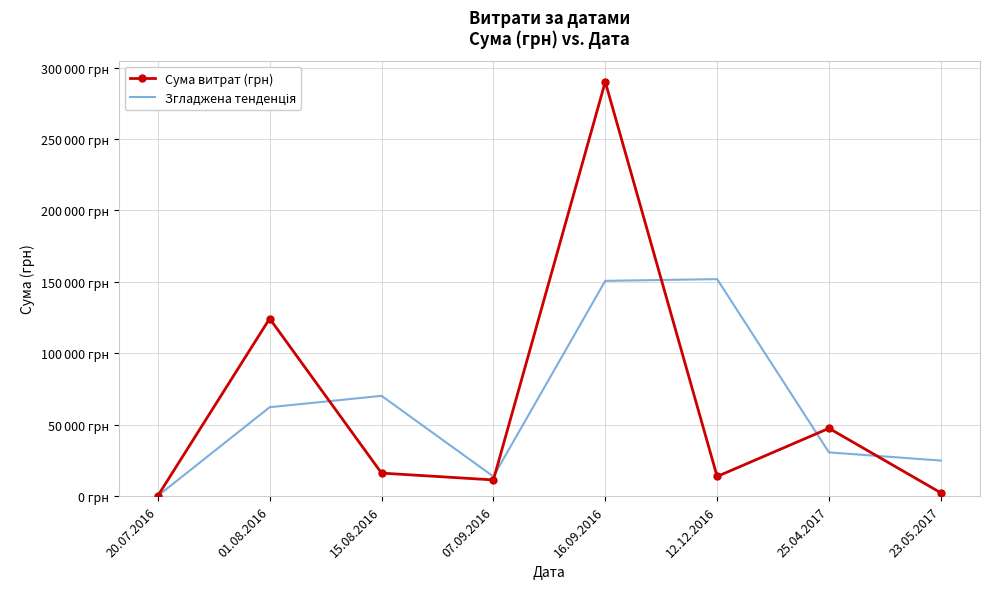

Rank the categories by Згладжена тенденція value from lowest to highest.

20.07.2016, 07.09.2016, 23.05.2017, 25.04.2017, 01.08.2016, 15.08.2016, 16.09.2016, 12.12.2016